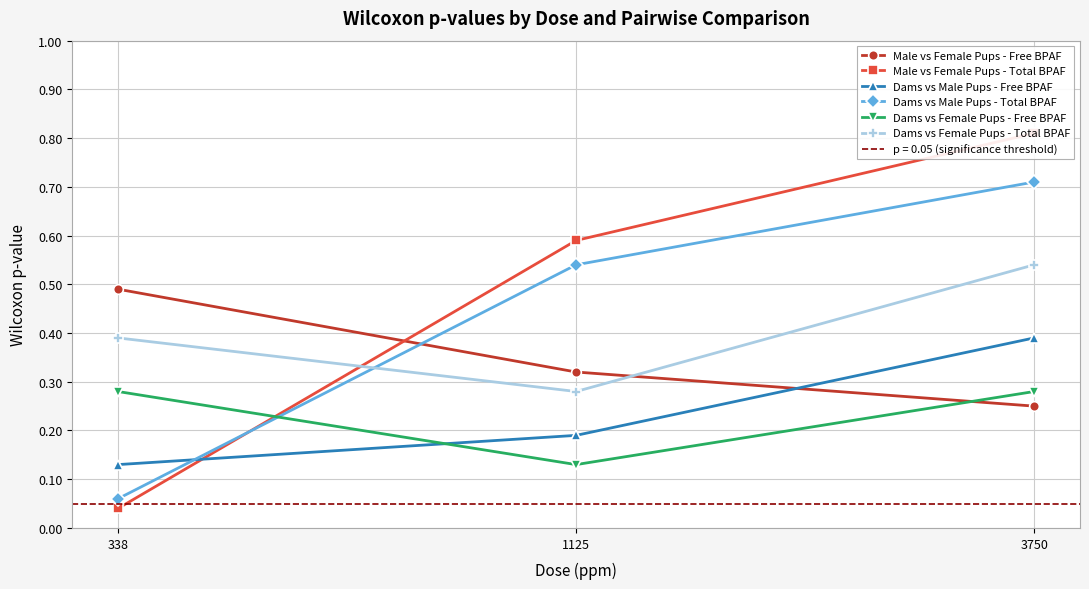

Which series has the largest total across all categories?

Male vs Female Pups - Total BPAF